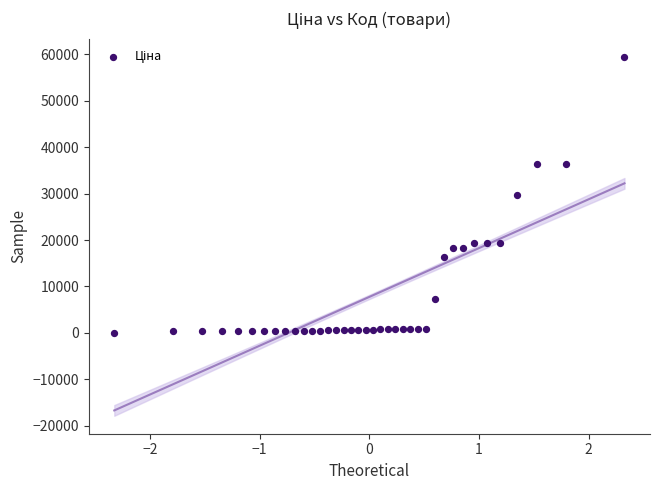

What is the range of Y values (max minus min)?

59490.9